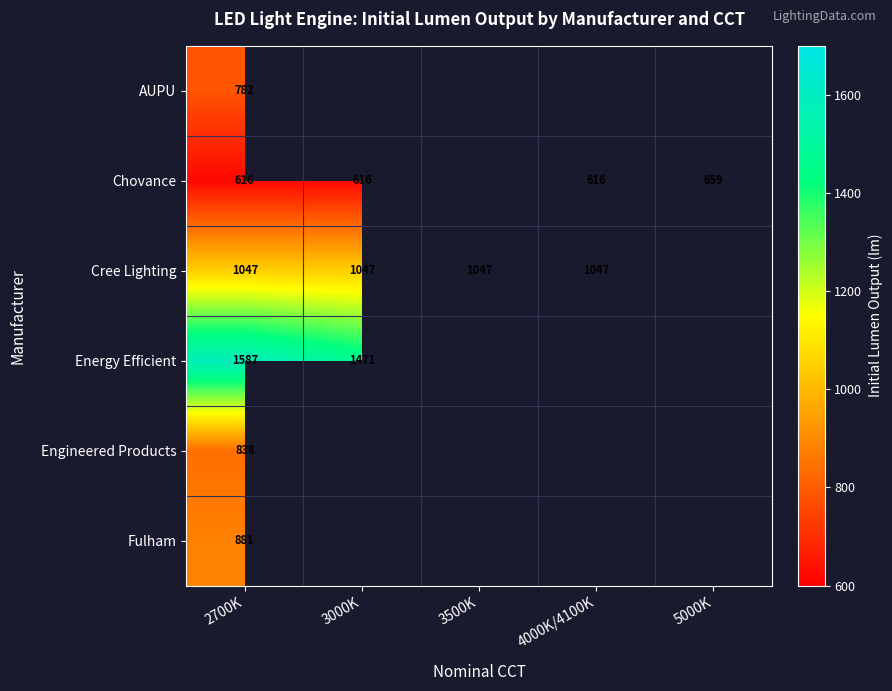

Is it true that Cree Lighting equals 1047 at 3500K?

True